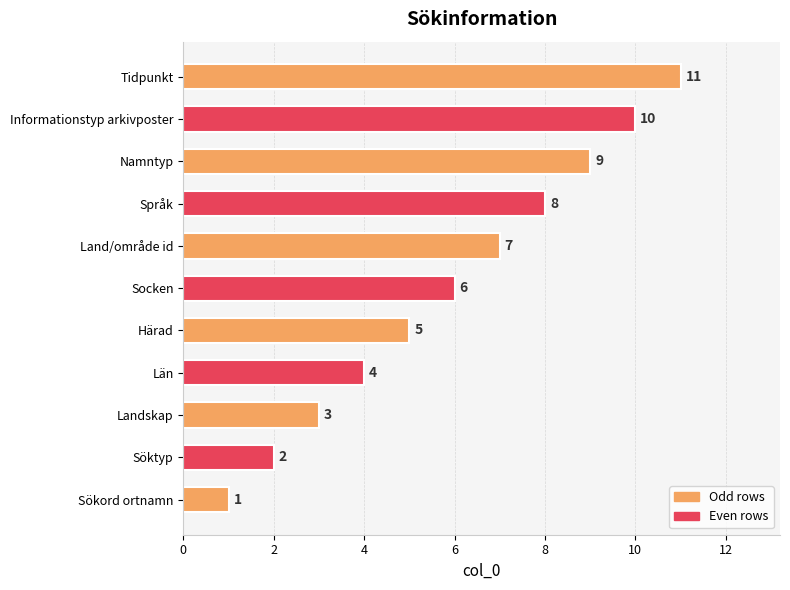

What is the difference between the second highest and second lowest values?

8